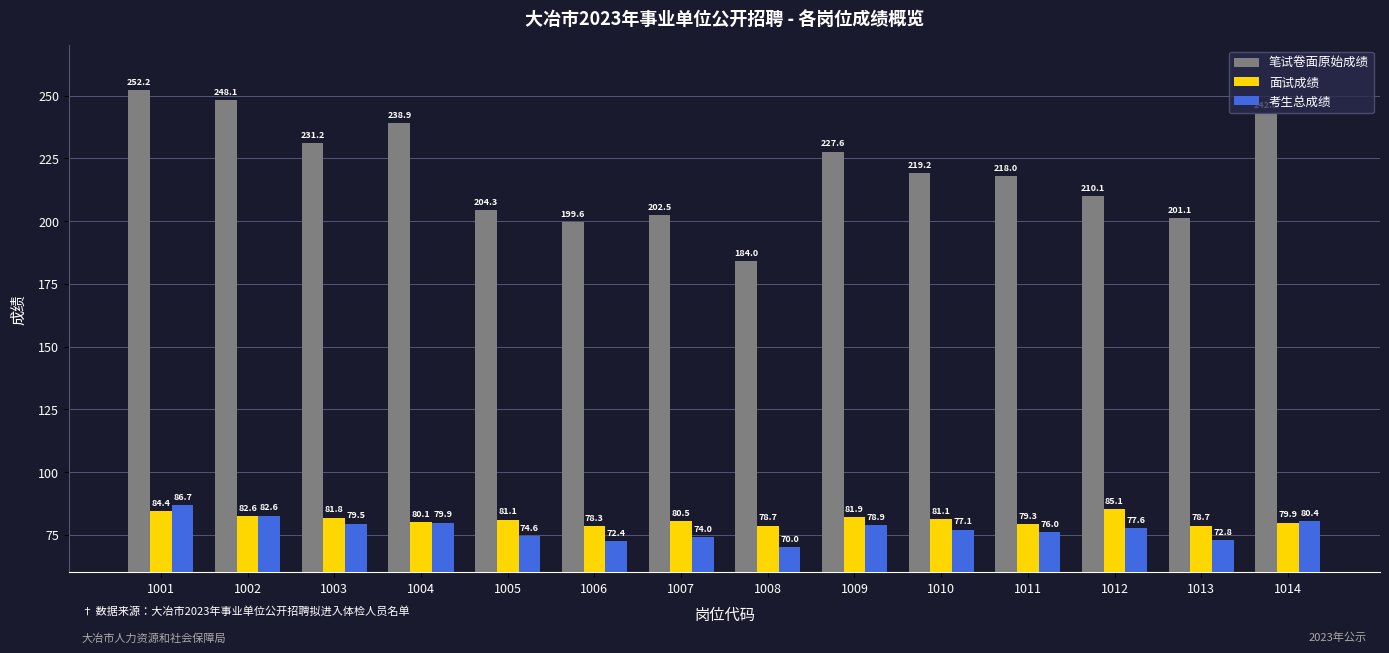

Which series has the largest total across all categories?

笔试卷面原始成绩